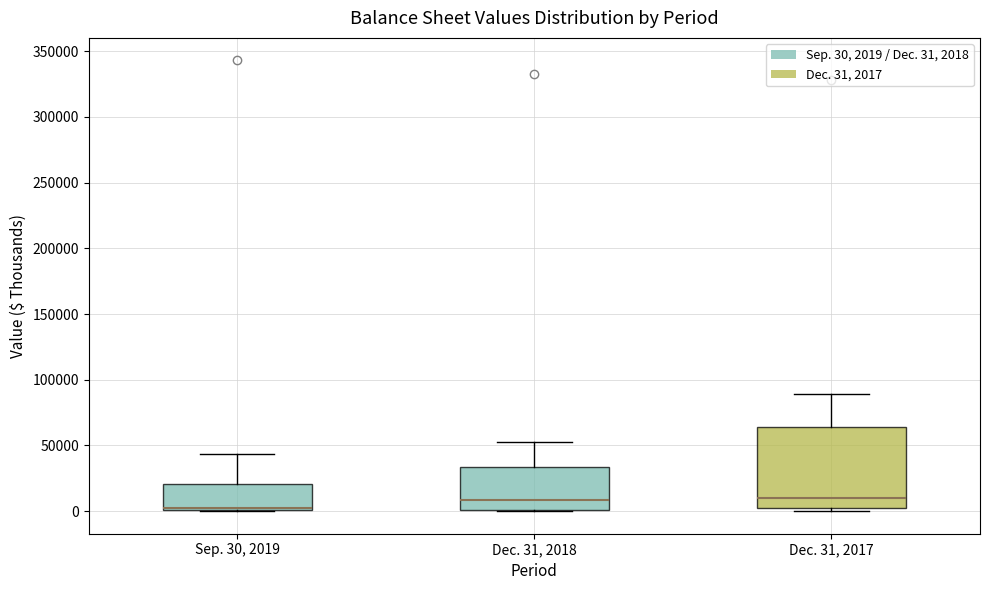

Where does the median line of the box for Dec. 31, 2017 sit on the y-axis? The values are not printed on the chart, so give them approximately, as read against the axis.

10000